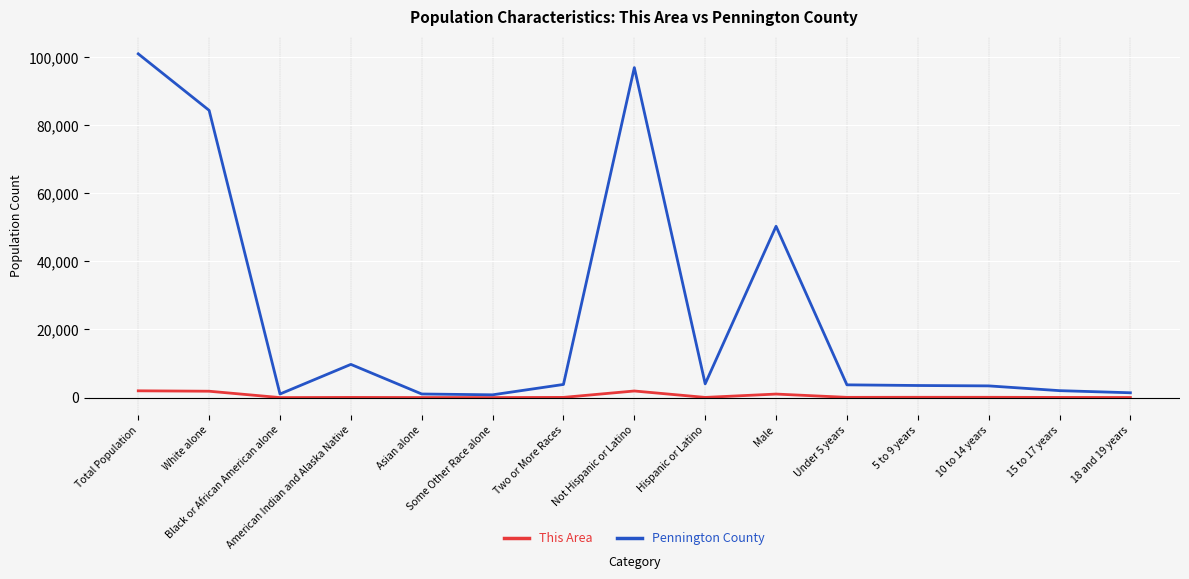

Which series has the largest total across all categories?

Pennington County